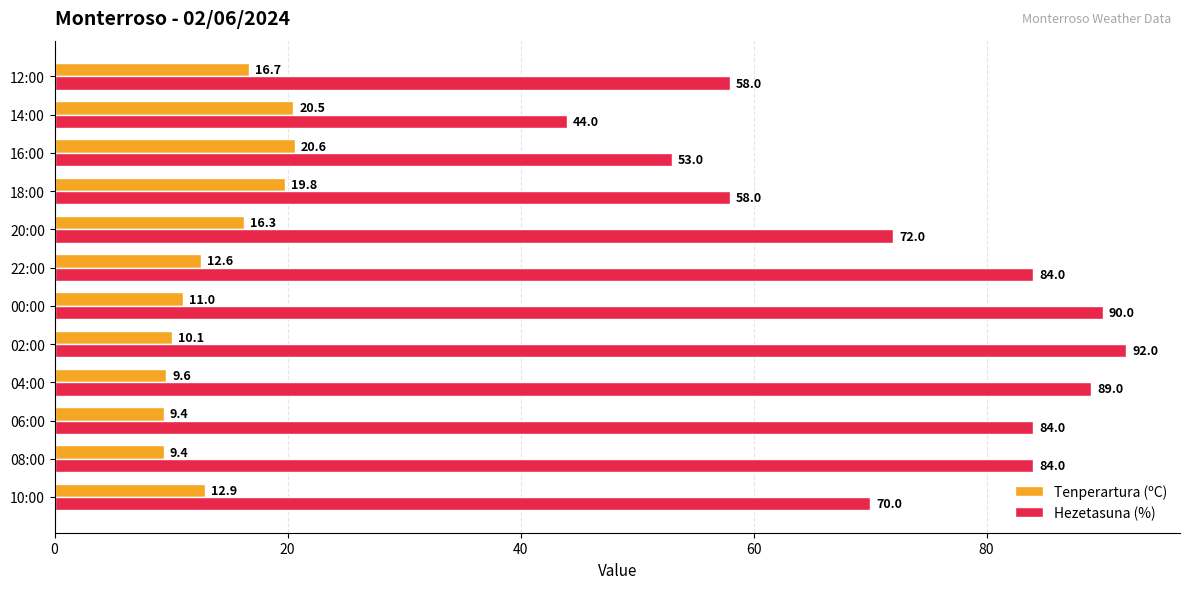

What is the sum of the Tenperartura (ºC) values at 00:00 and 06:00?

20.4